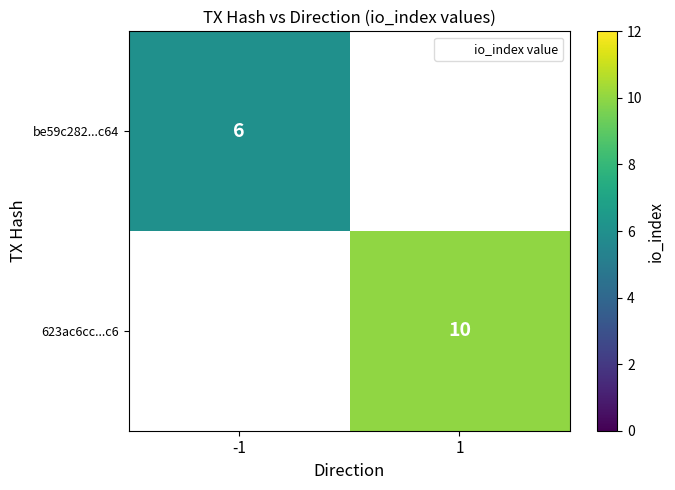

Is the value of be59c282...c64 at -1 greater than the value of 623ac6cc...c6 at 1?

No